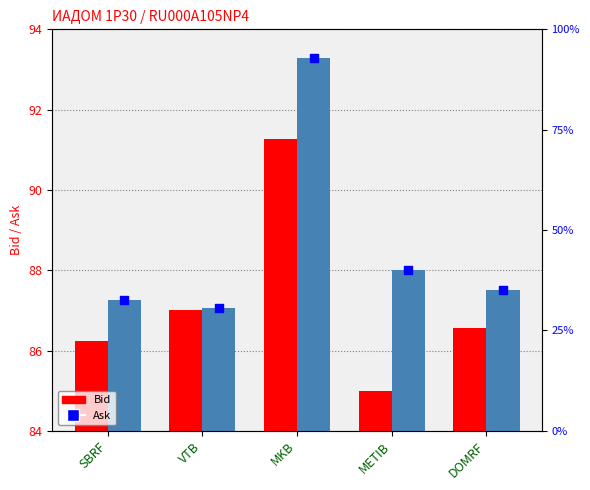

What are all the series names shown in the legend?

Bid, Ask